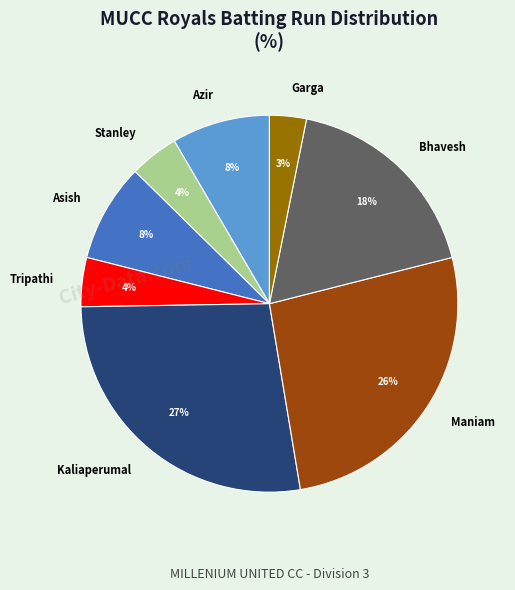

Does any single category account for the majority?

No